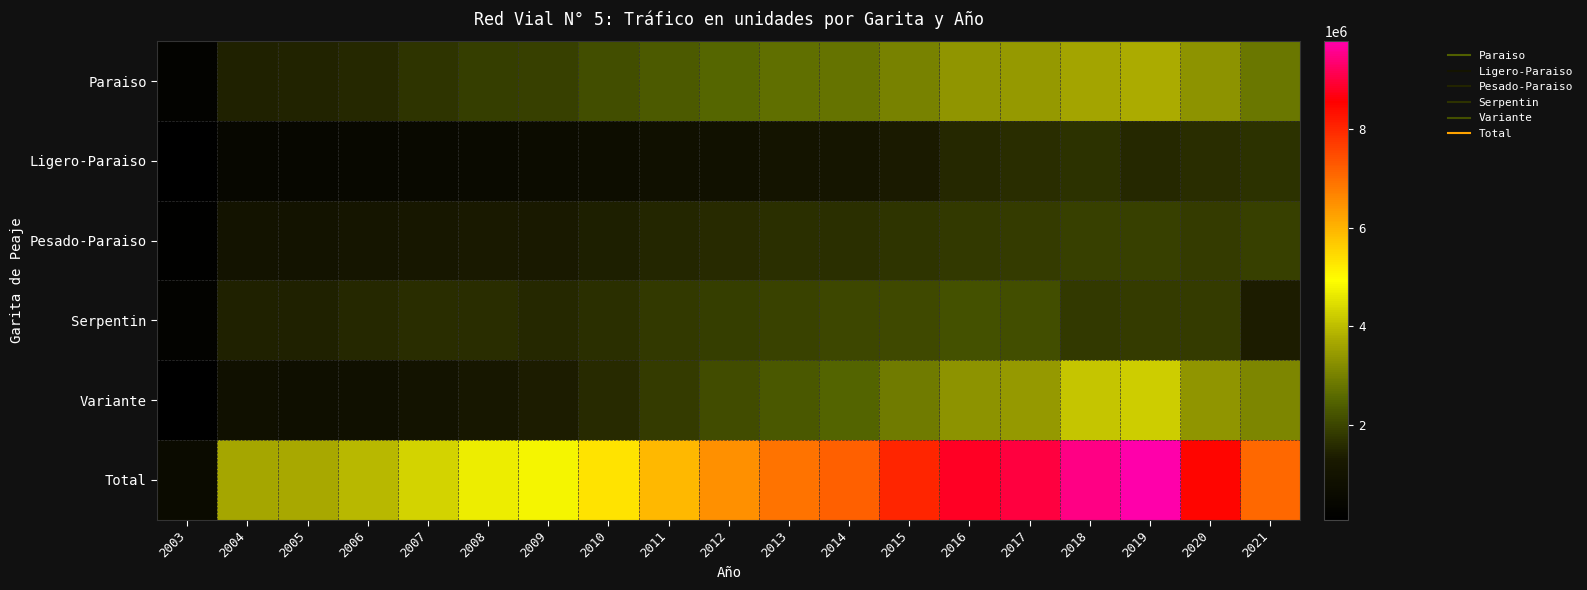

What is the total value across all series at 2020?

20371512